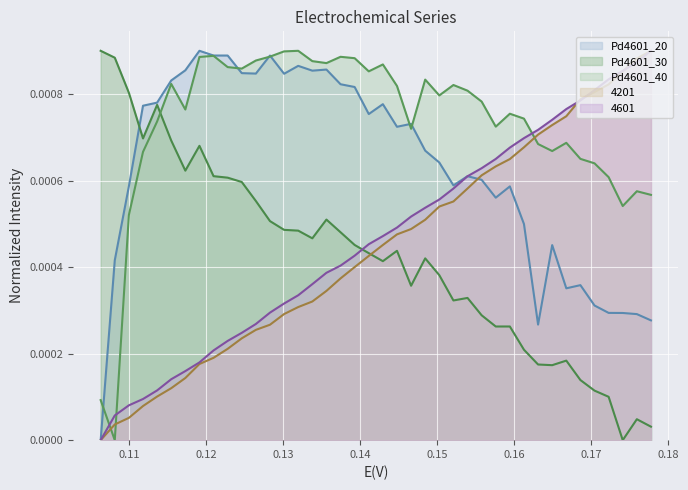

Which series has the largest total across all categories?

Pd4601_40